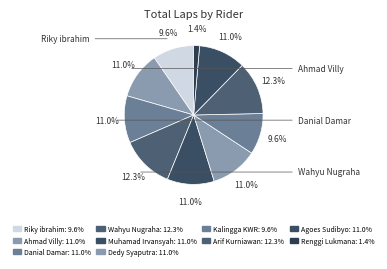

How many segments does this pie chart have?

10